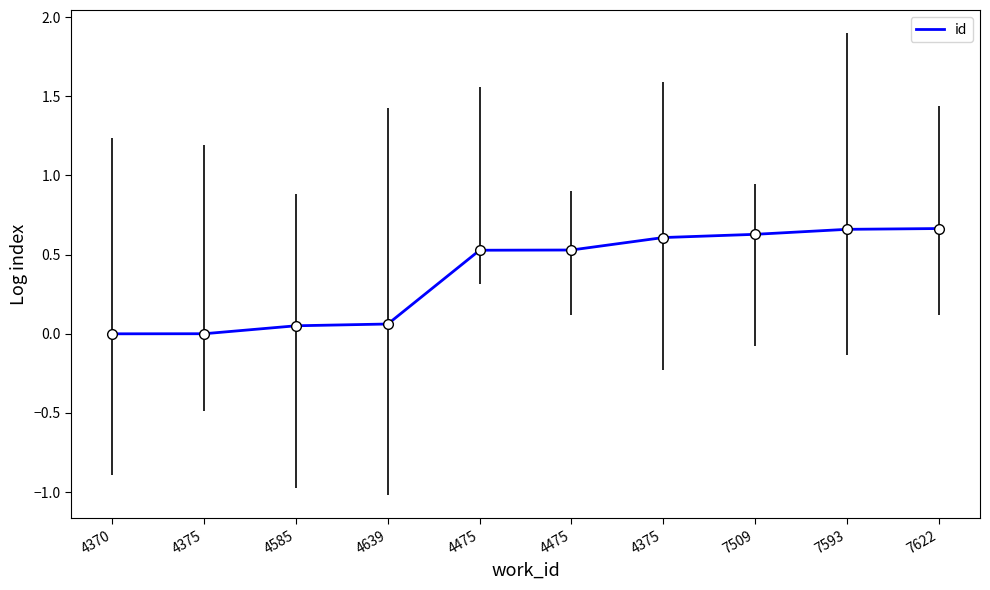

At which label is the value closest to 0?

4370